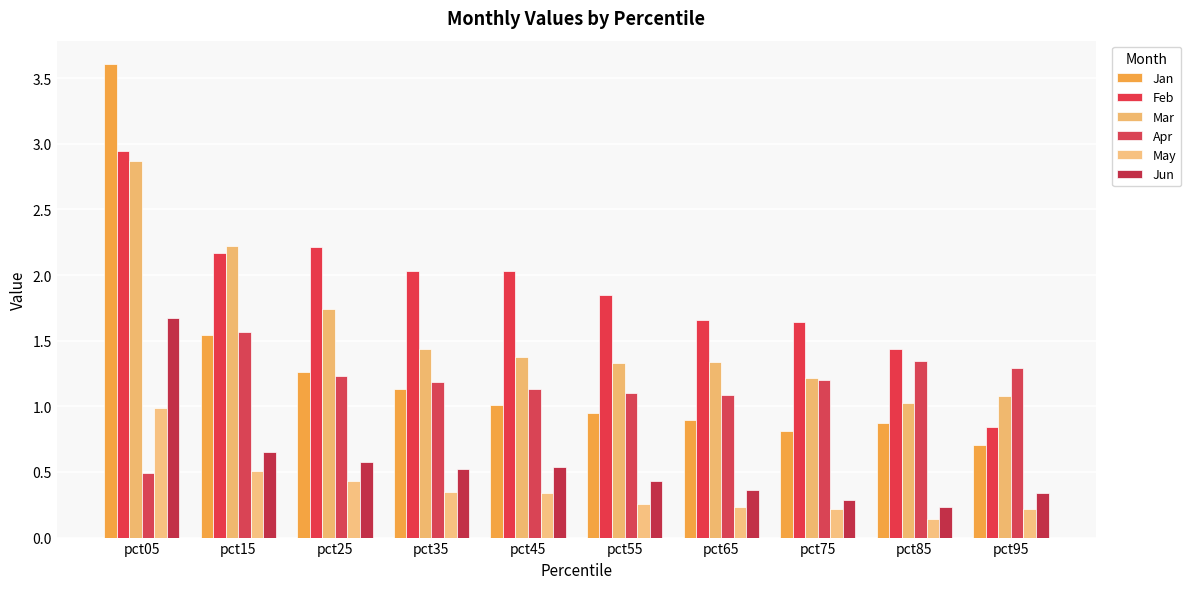

List the series in order of their peak value, lowest first.

May, Apr, Jun, Mar, Feb, Jan